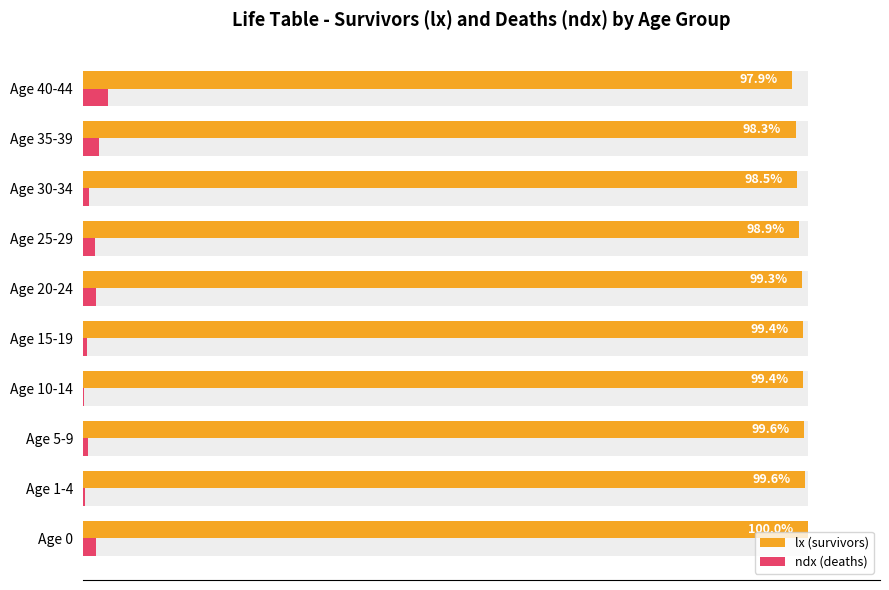

Are the bars grouped side by side (vs. stacked)?

Yes